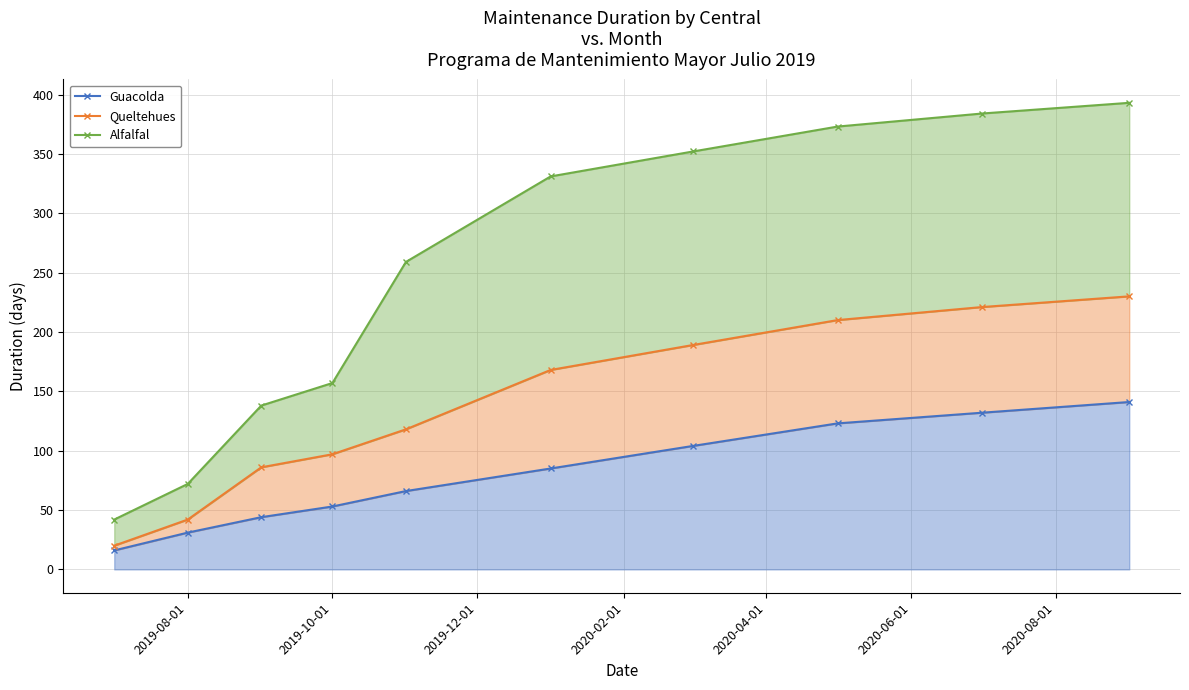

Reading left to right, what are all the values shown in this chart?

Guacolda: 16	31	44	53	66	85	104	123	132	141
Queltehues: 20	42	86	97	118	168	189	210	221	230
Alfalfal: 42	72	138	157	259	331	352	373	384	393